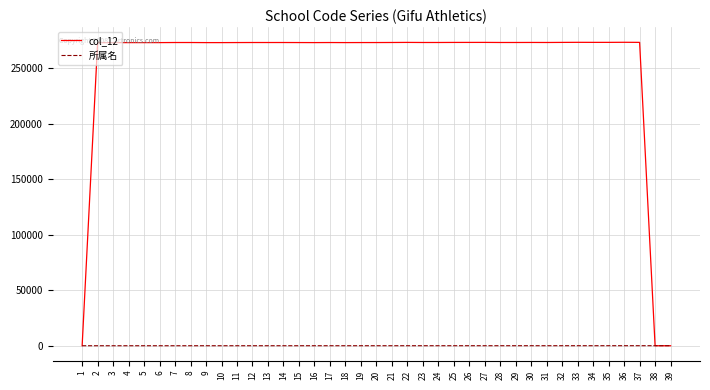

What is the difference between the highest and lowest values at 8?

273180